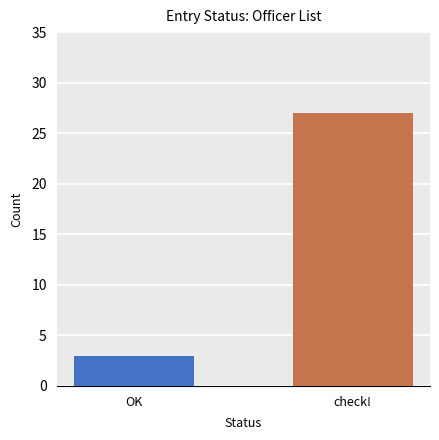

What is the change in value from OK to check!?

+24